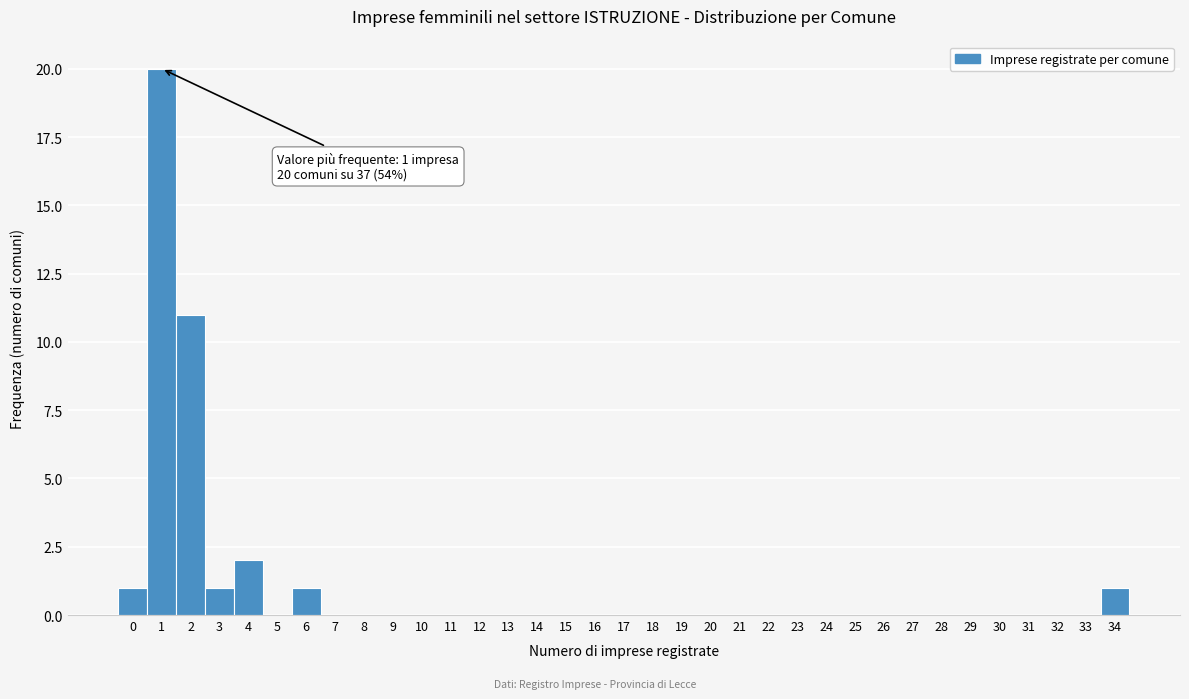

Which range on the x-axis has the tallest bar?

0.5 to 1.5